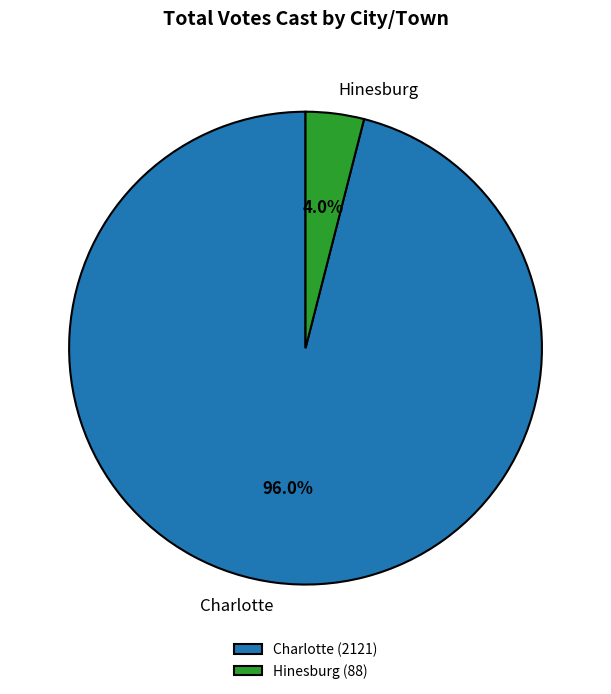

Does any single category account for the majority?

Yes